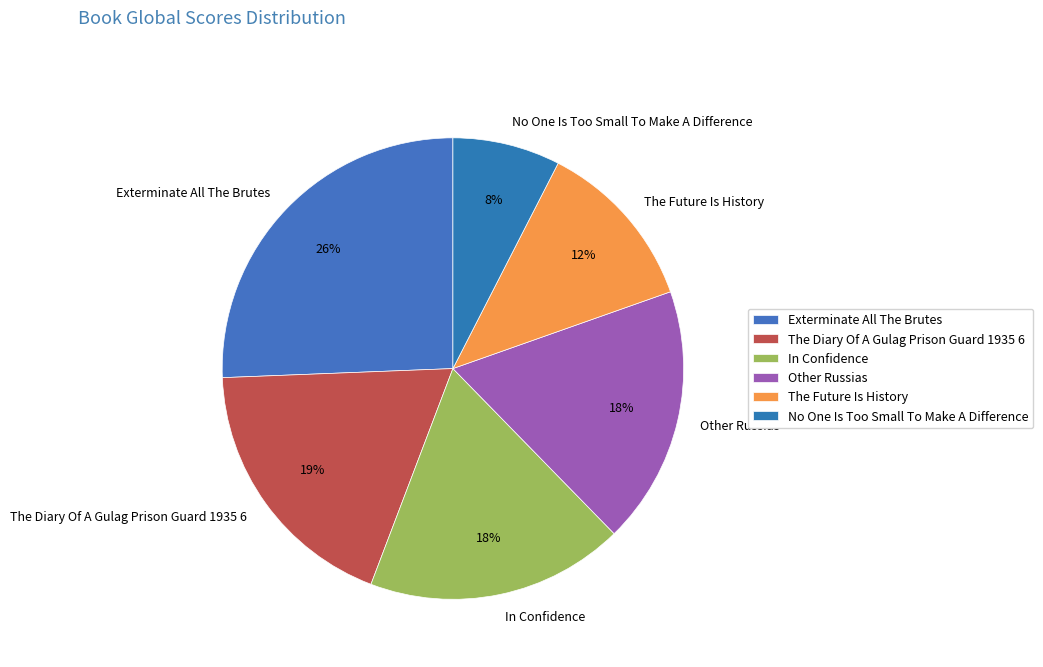

To the nearest percent, what portion does Other Russias represent?

18%